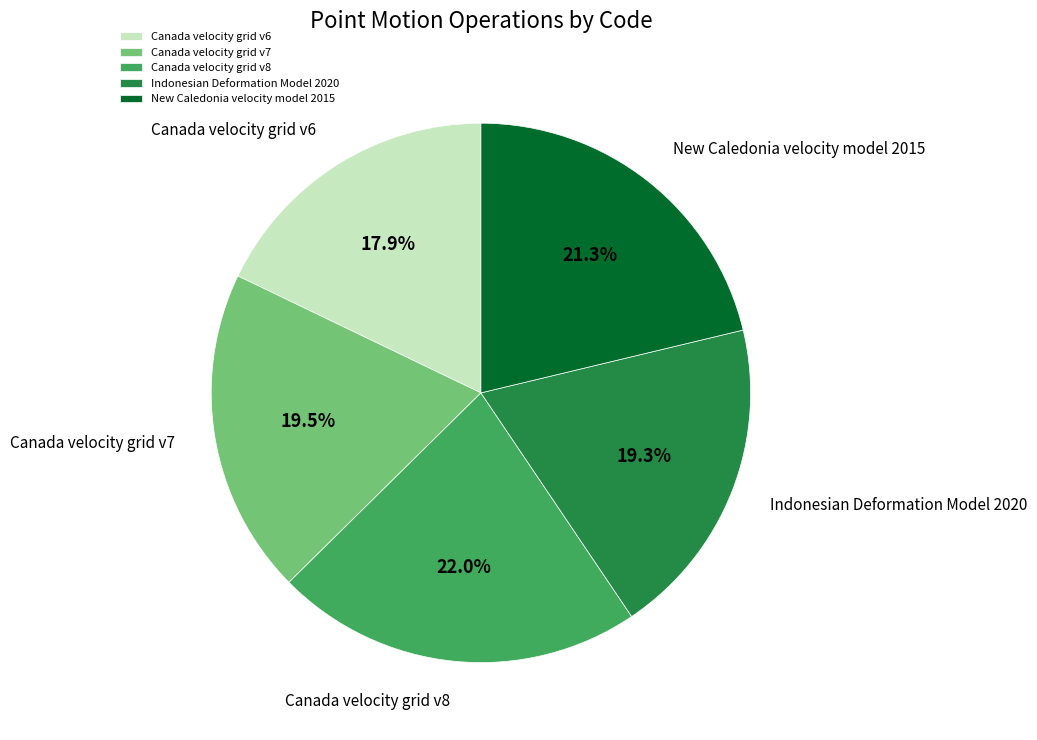

To the nearest percent, what portion does Canada velocity grid v8 represent?

22%